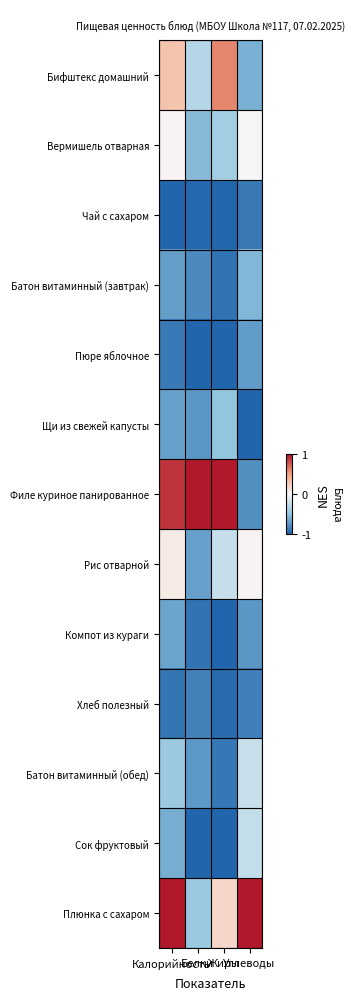

Reading left to right, transcribe all the data shown in this chart.

Бифштекс домашний: Калорийность=0.3	Белки=-0.3	Жиры=0.6	Углеводы=-0.6
Вермишель отварная: Калорийность=0.0	Белки=-0.6	Жиры=-0.4	Углеводы=-0.0
Чай с сахаром: Калорийность=-1.0	Белки=-1.0	Жиры=-1.0	Углеводы=-0.9
Батон витаминный (завтрак): Калорийность=-0.7	Белки=-0.8	Жиры=-0.9	Углеводы=-0.6
Пюре яблочное: Калорийность=-0.9	Белки=-1.0	Жиры=-1.0	Углеводы=-0.7
Щи из свежей капусты: Калорийность=-0.7	Белки=-0.7	Жиры=-0.5	Углеводы=-1.0
Филе куриное панированное: Калорийность=0.9	Белки=1.0	Жиры=1.0	Углеводы=-0.8
Рис отварной: Калорийность=0.1	Белки=-0.7	Жиры=-0.2	Углеводы=0.0
Компот из кураги: Калорийность=-0.7	Белки=-0.9	Жиры=-1.0	Углеводы=-0.7
Хлеб полезный: Калорийность=-0.9	Белки=-0.8	Жиры=-1.0	Углеводы=-0.9
Батон витаминный (обед): Калорийность=-0.5	Белки=-0.7	Жиры=-0.9	Углеводы=-0.2
Сок фруктовый: Калорийность=-0.6	Белки=-1.0	Жиры=-1.0	Углеводы=-0.3
Плюнка с сахаром: Калорийность=1.0	Белки=-0.5	Жиры=0.2	Углеводы=1.0